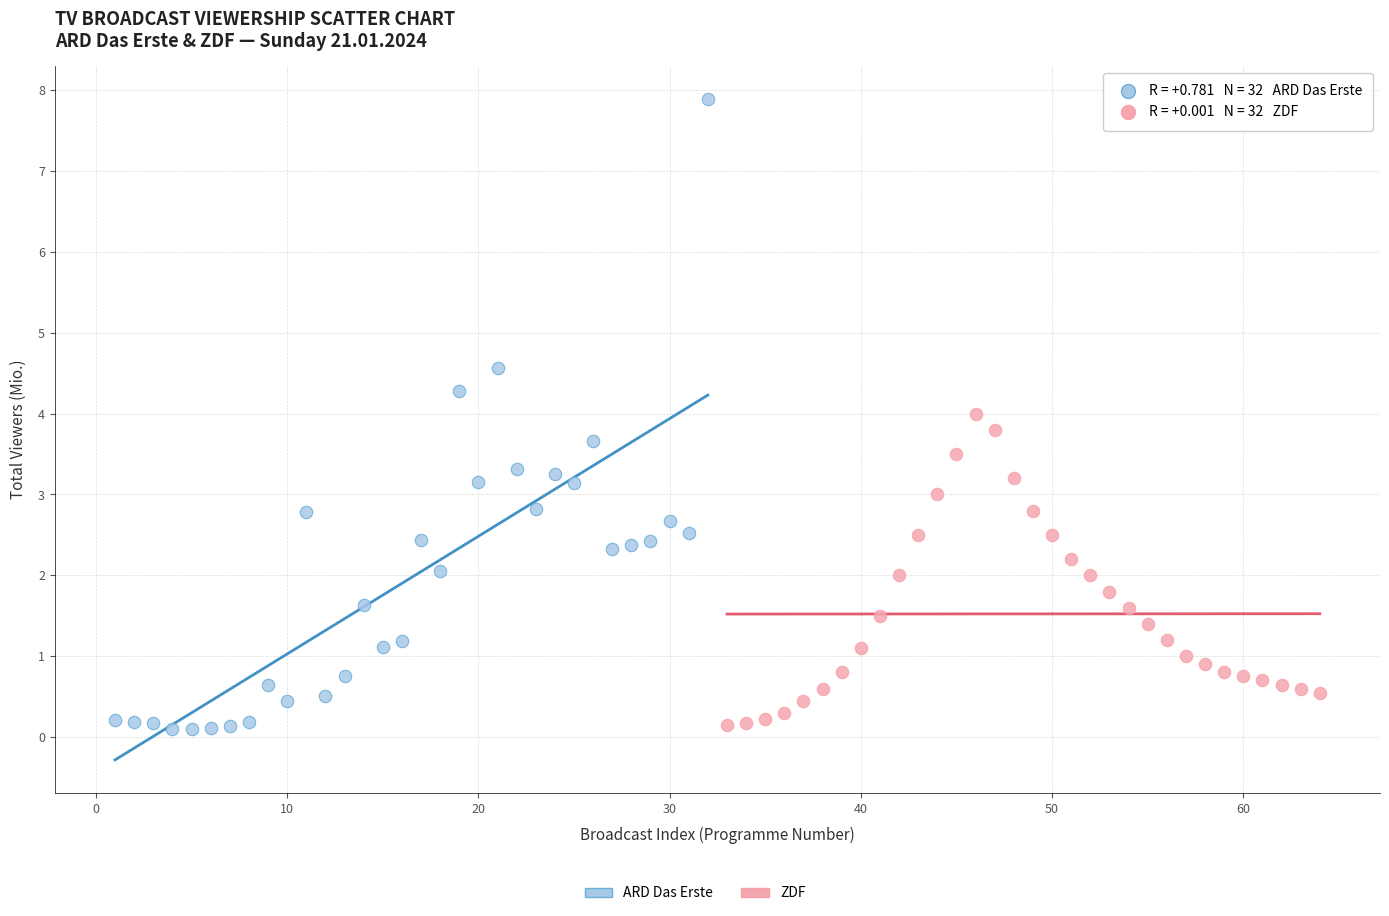

Which series contains the highest Y value?

ARD Das Erste